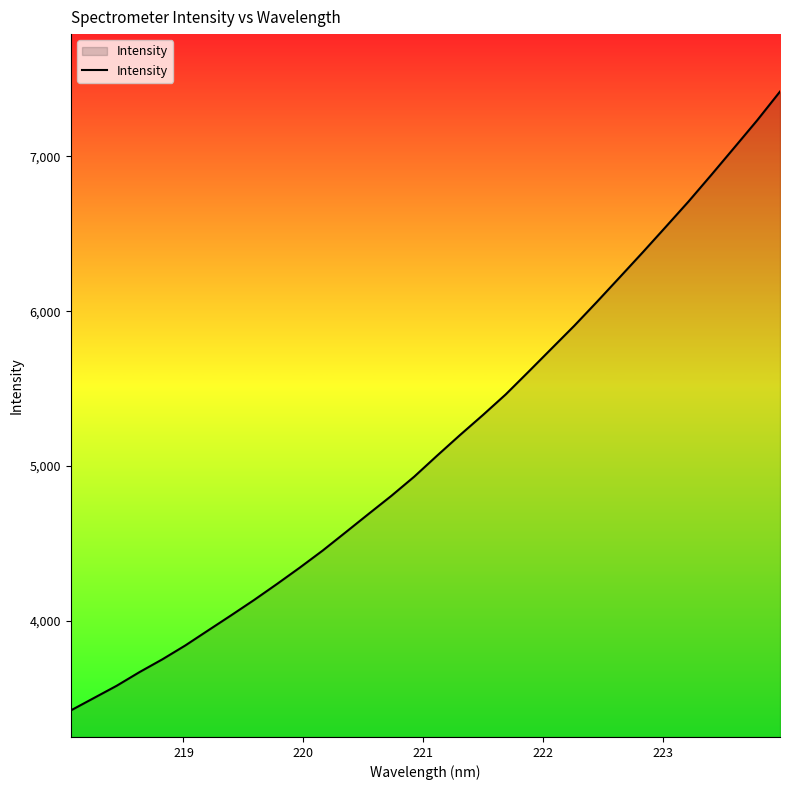

What is the sum of all values?

164764.9